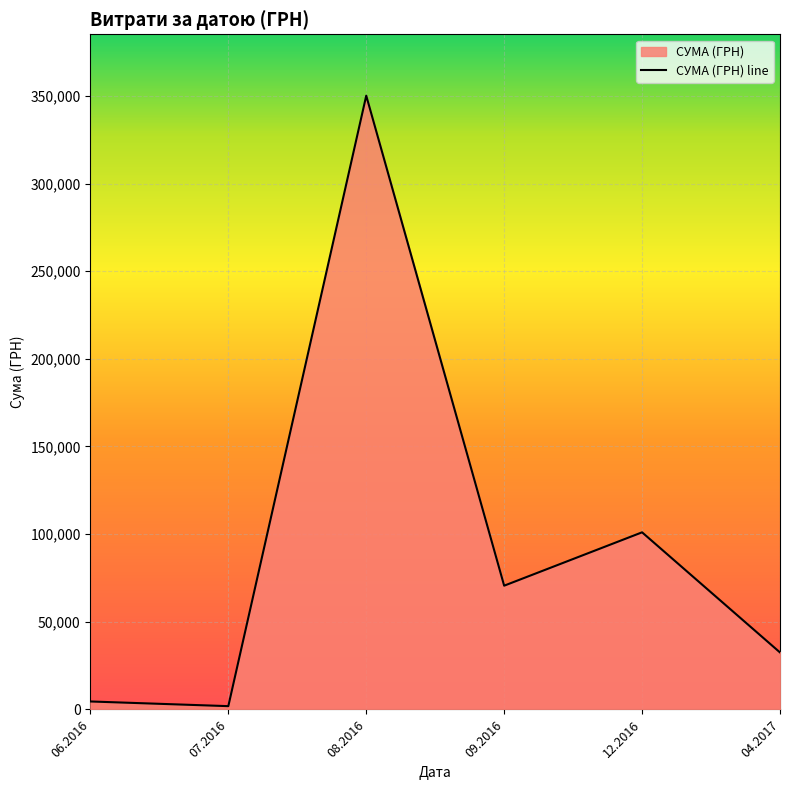

Reading left to right, transcribe all the data shown in this chart.

4548.0	1878.8	350118.7	70596.4	101037.0	32511.6